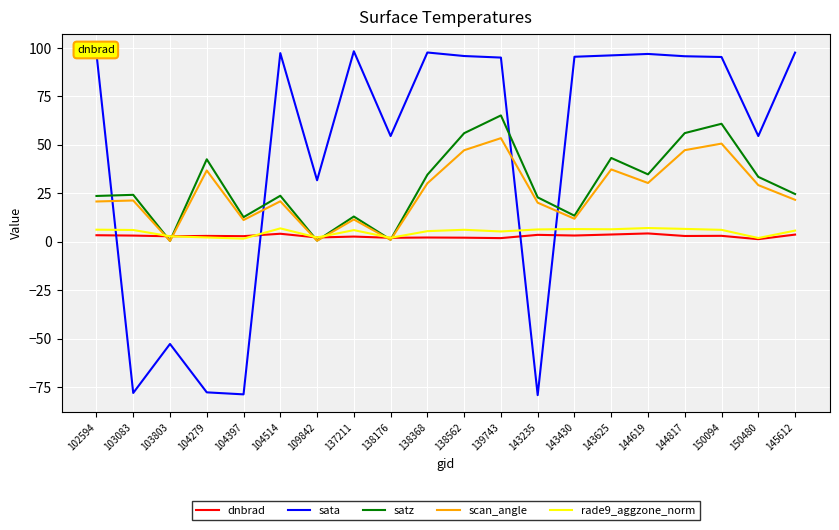

What position from the left is 104514?

6